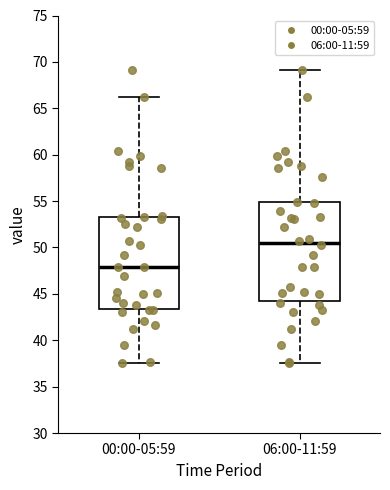

Reading left to right, read every box against the y-axis: the position of its median line, the range the box covers, and the ends of its whiskers. The values are not printed on the chart, so give them approximately, as read against the axis.

00:00-05:59: median 48.0, box 43.5 to 53.5, whiskers 37.5 to 66.0
06:00-11:59: median 50.5, box 44.0 to 55.0, whiskers 37.5 to 69.0